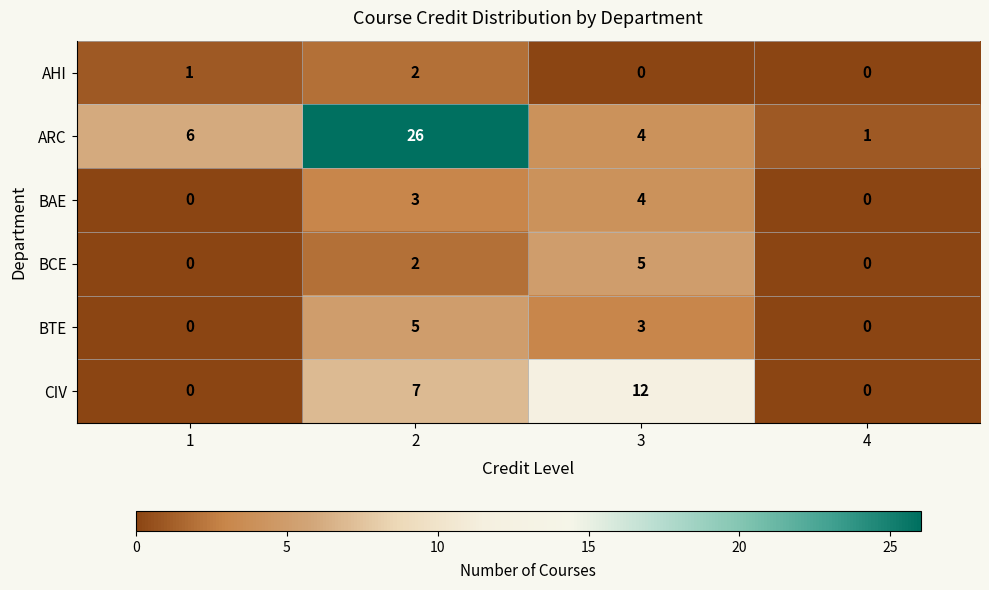

How many values in the ARC series are below 6?

2